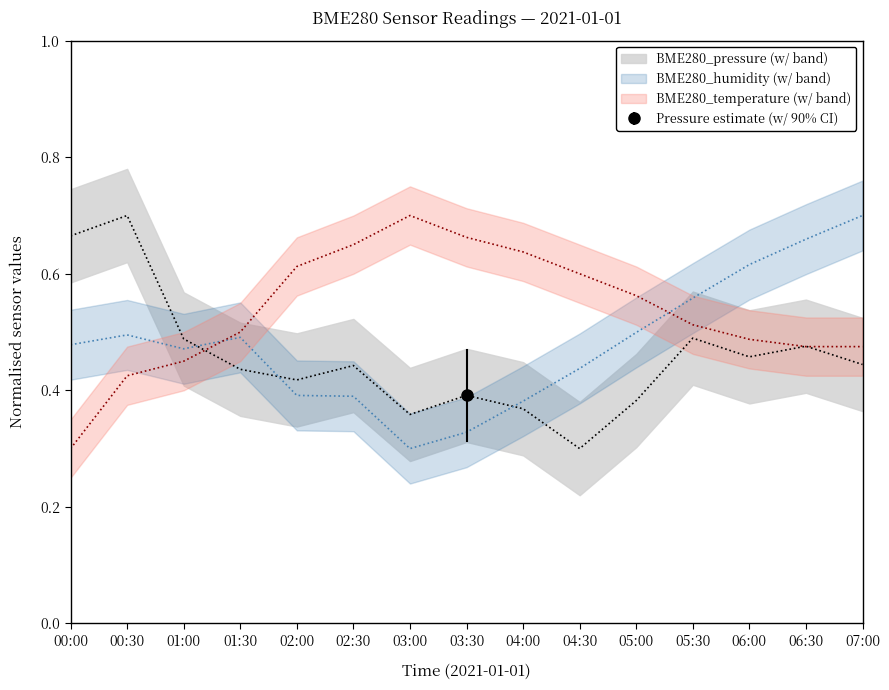

At how many categories does at least one series exceed 0?

15